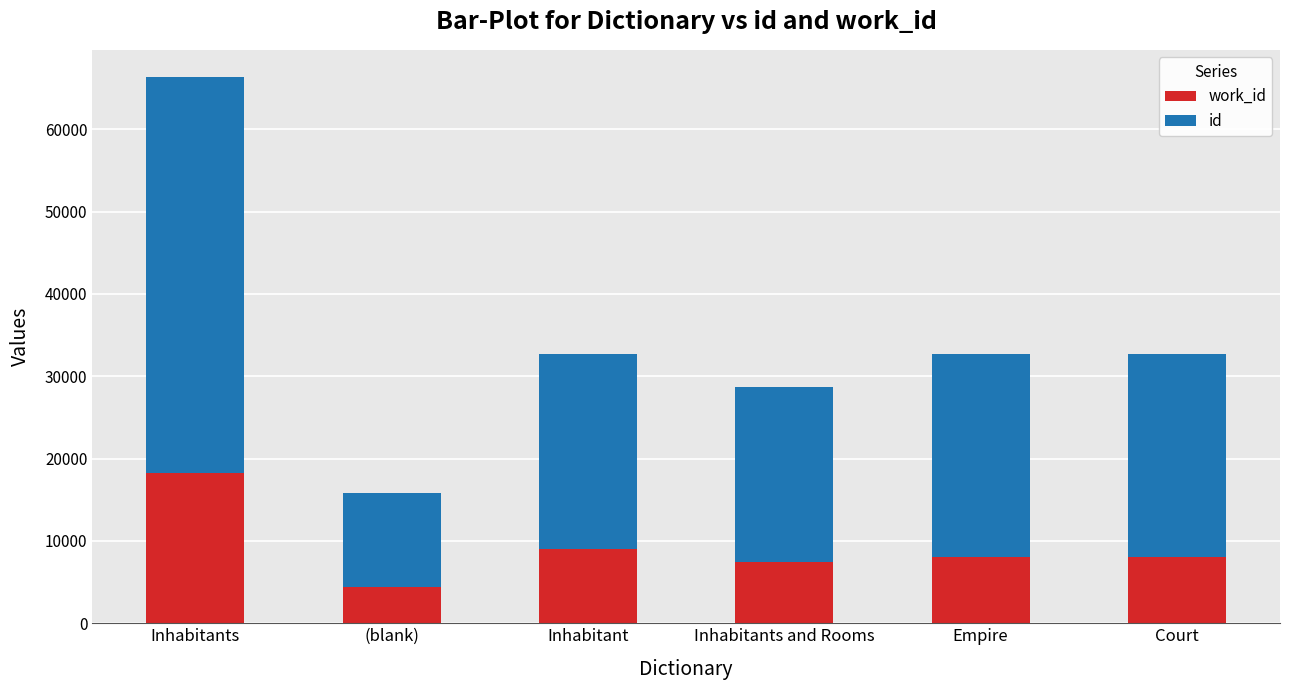

At which category is the sum across all series the highest?

Inhabitants